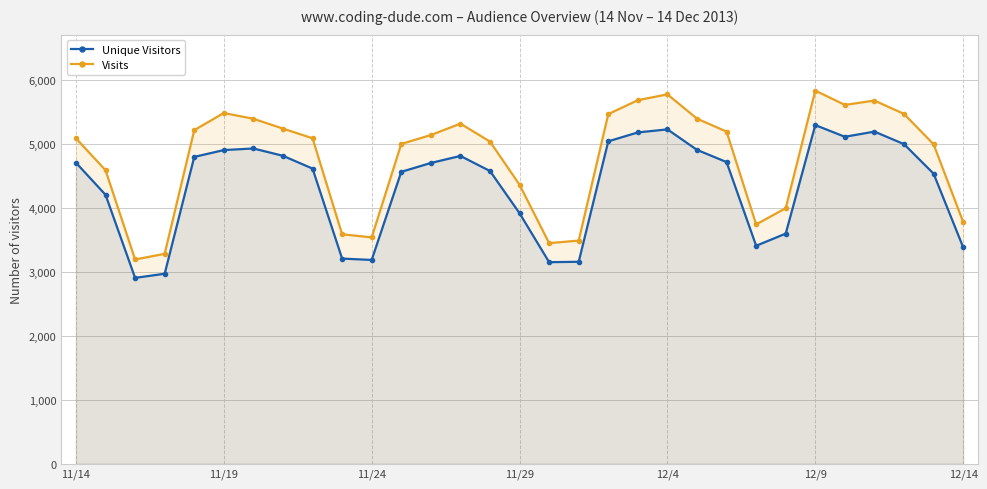

Which category has the highest value in the Visits series?

12/9